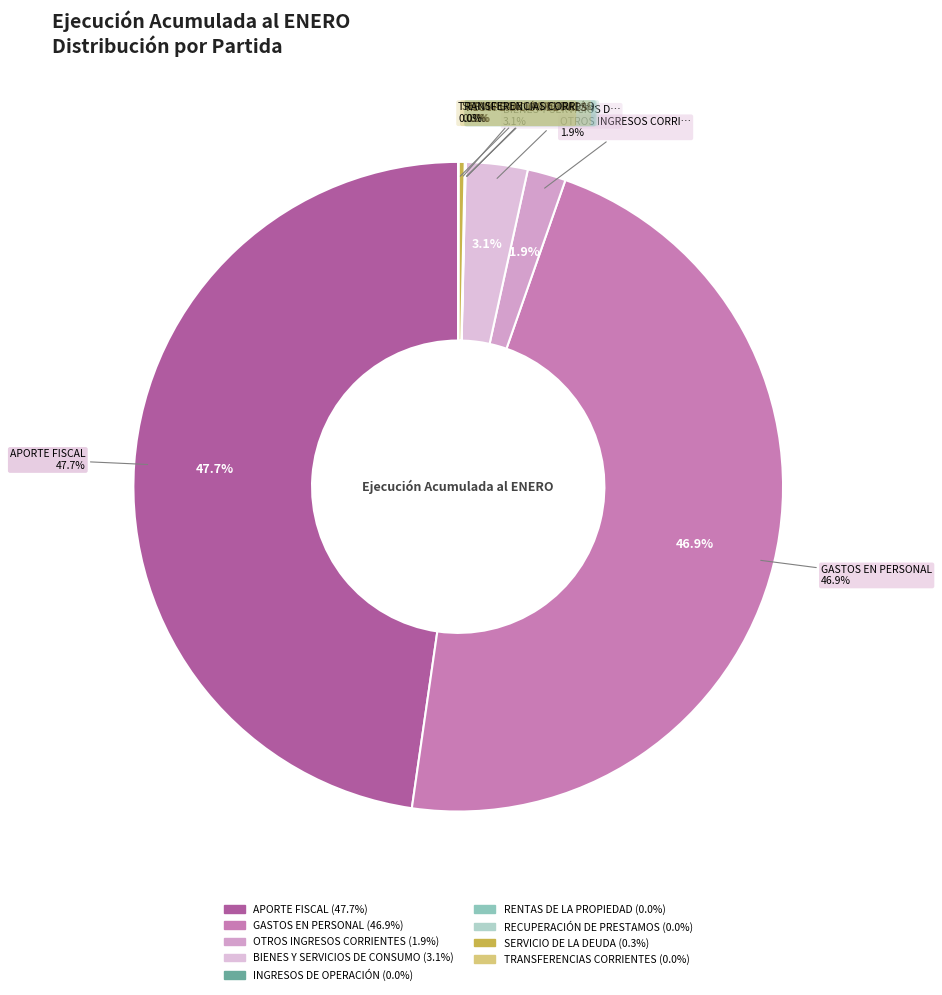

True or false: RECUPERACIÓN DE PRESTAMOS accounts for 1% of the total.

False